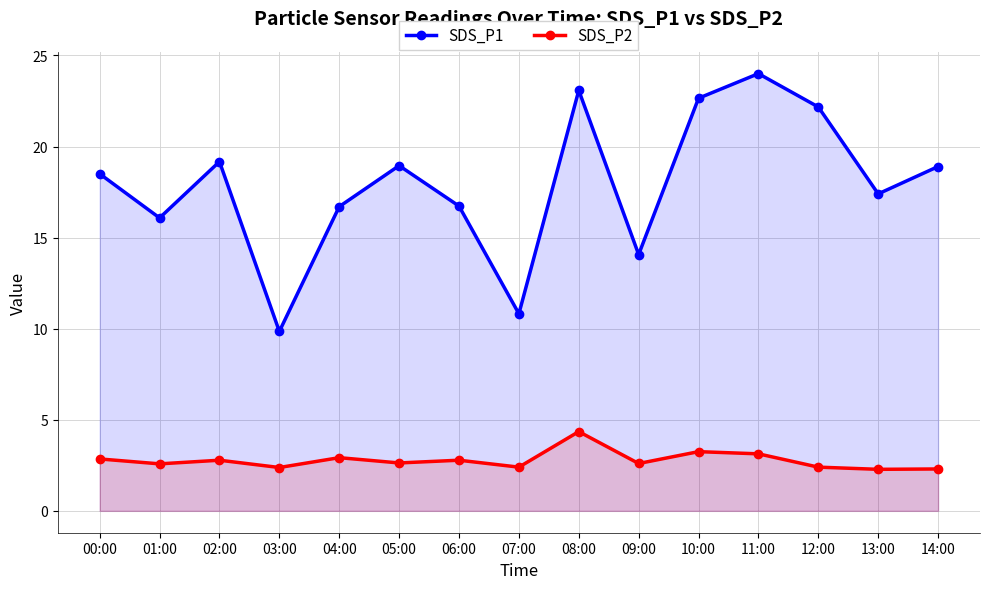

What value does the SDS_P1 series have at 13:00?

17.4